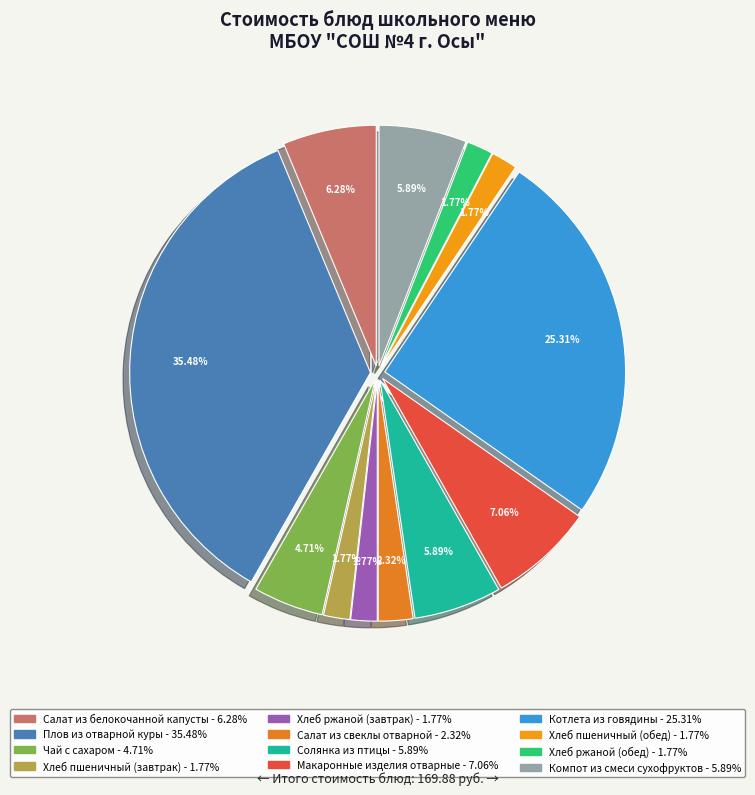

True or false: Хлеб ржаной (обед) accounts for 2% of the total.

True